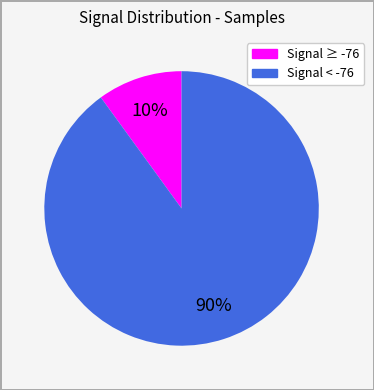

Does any single category account for the majority?

Yes